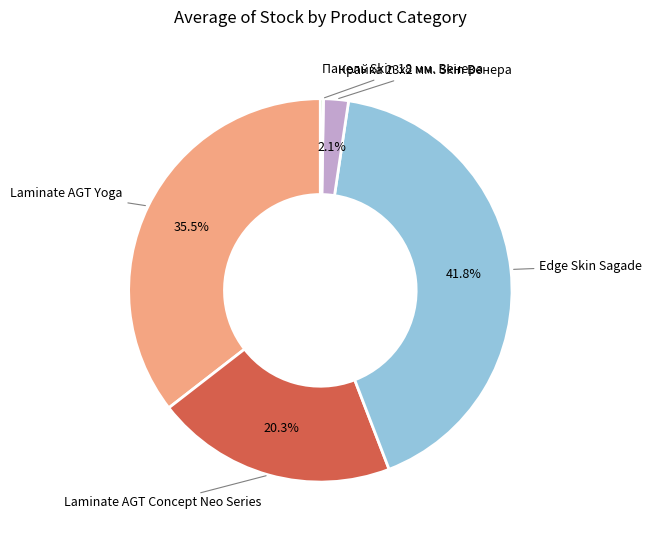

Does any single category account for the majority?

No